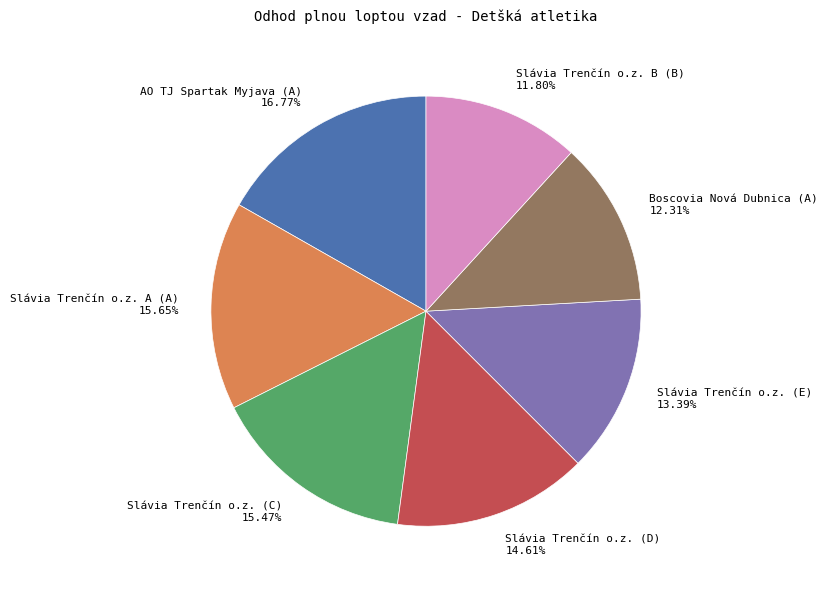

What percentage is the Slávia Trenčín o.z. (D) slice, to the nearest percent?

15%